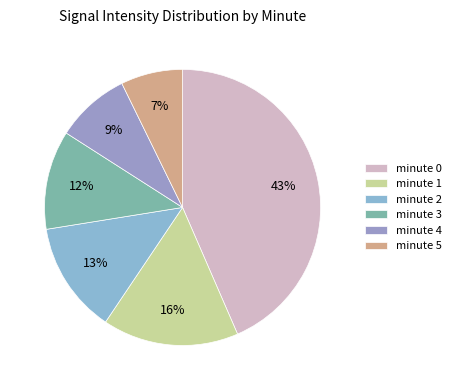

How many slices are in this pie chart?

6